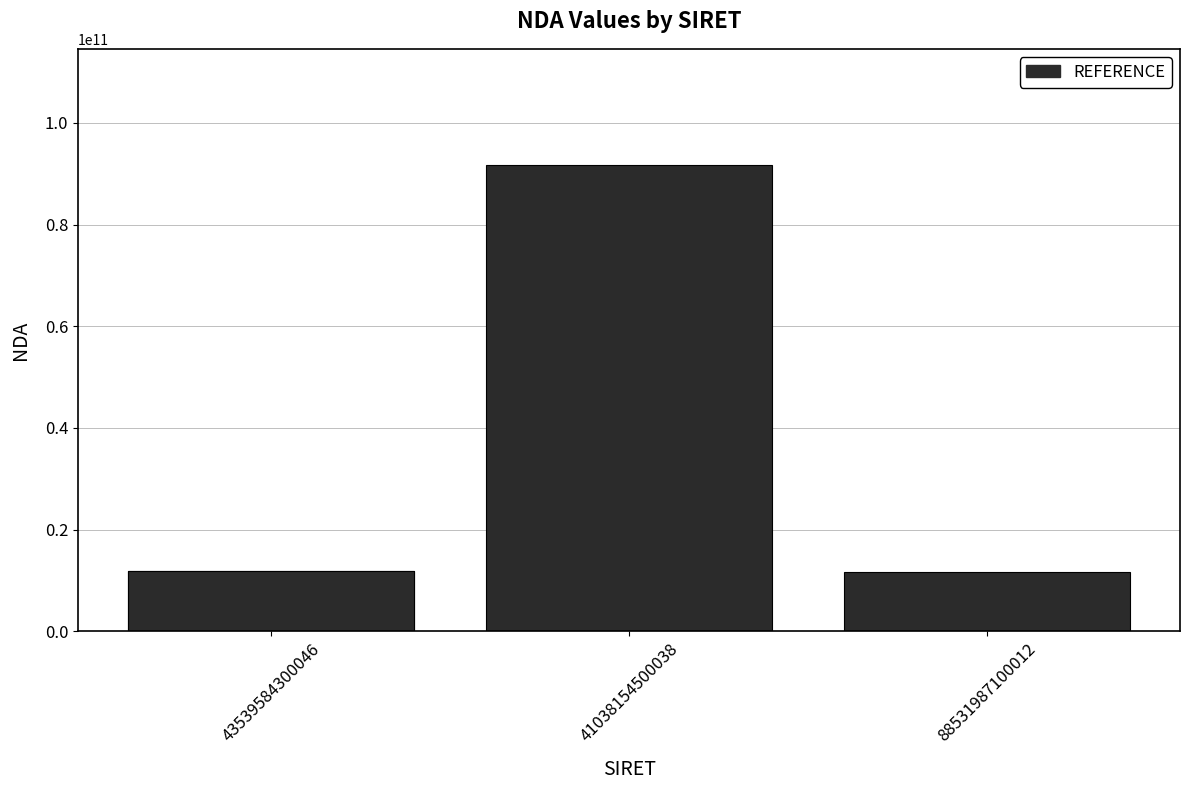

What is the difference between the second highest and minimum values?

183878019